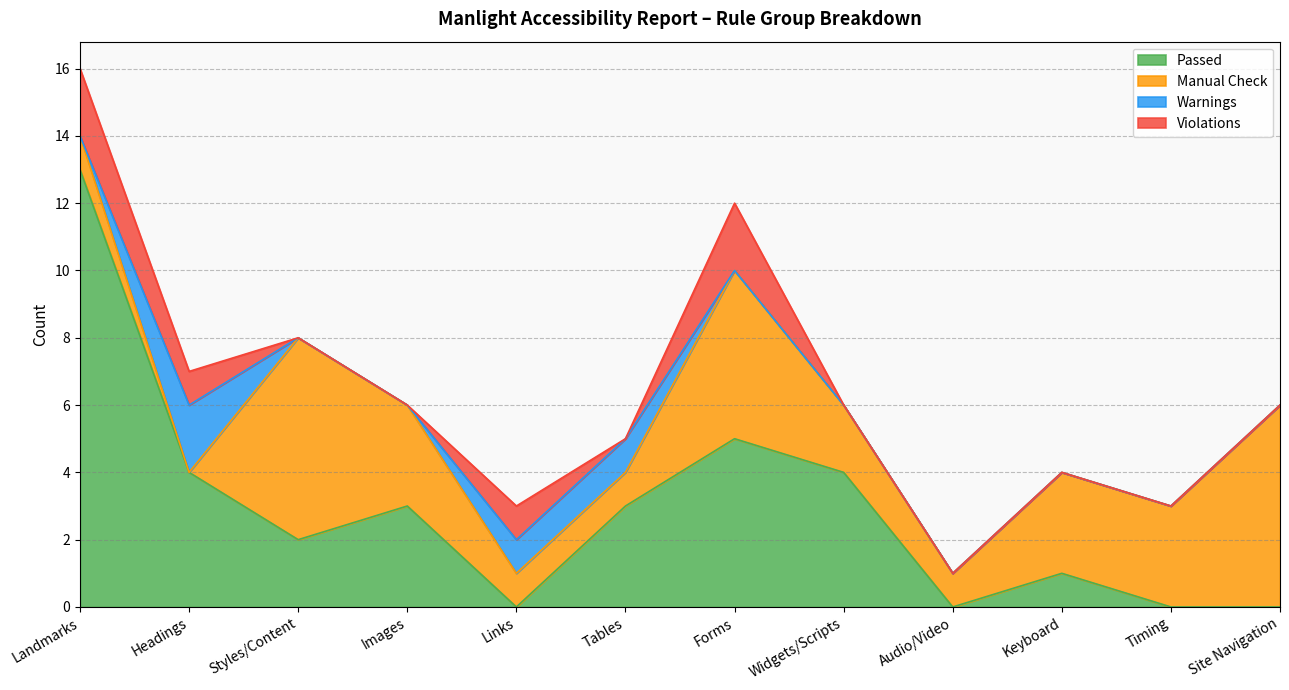

Reading right to left, what are all the values shown in this chart?

Passed: 0	0	1	0	4	5	3	0	3	2	4	13
Manual Check: 6	3	3	1	2	5	1	1	3	6	0	1
Warnings: 0	0	0	0	0	0	1	1	0	0	2	0
Violations: 0	0	0	0	0	2	0	1	0	0	1	2